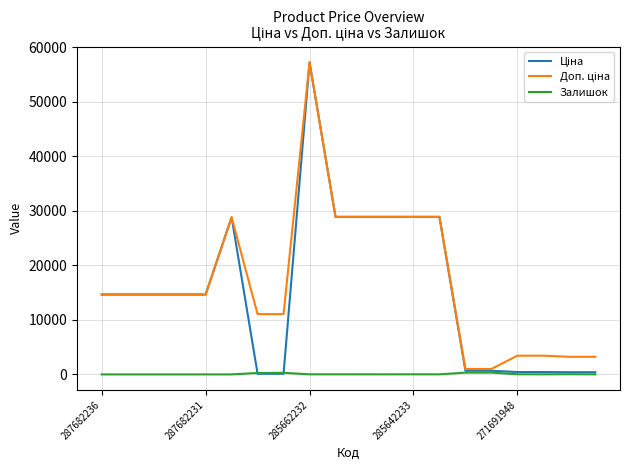

What is the maximum value shown in the chart?

57235.5